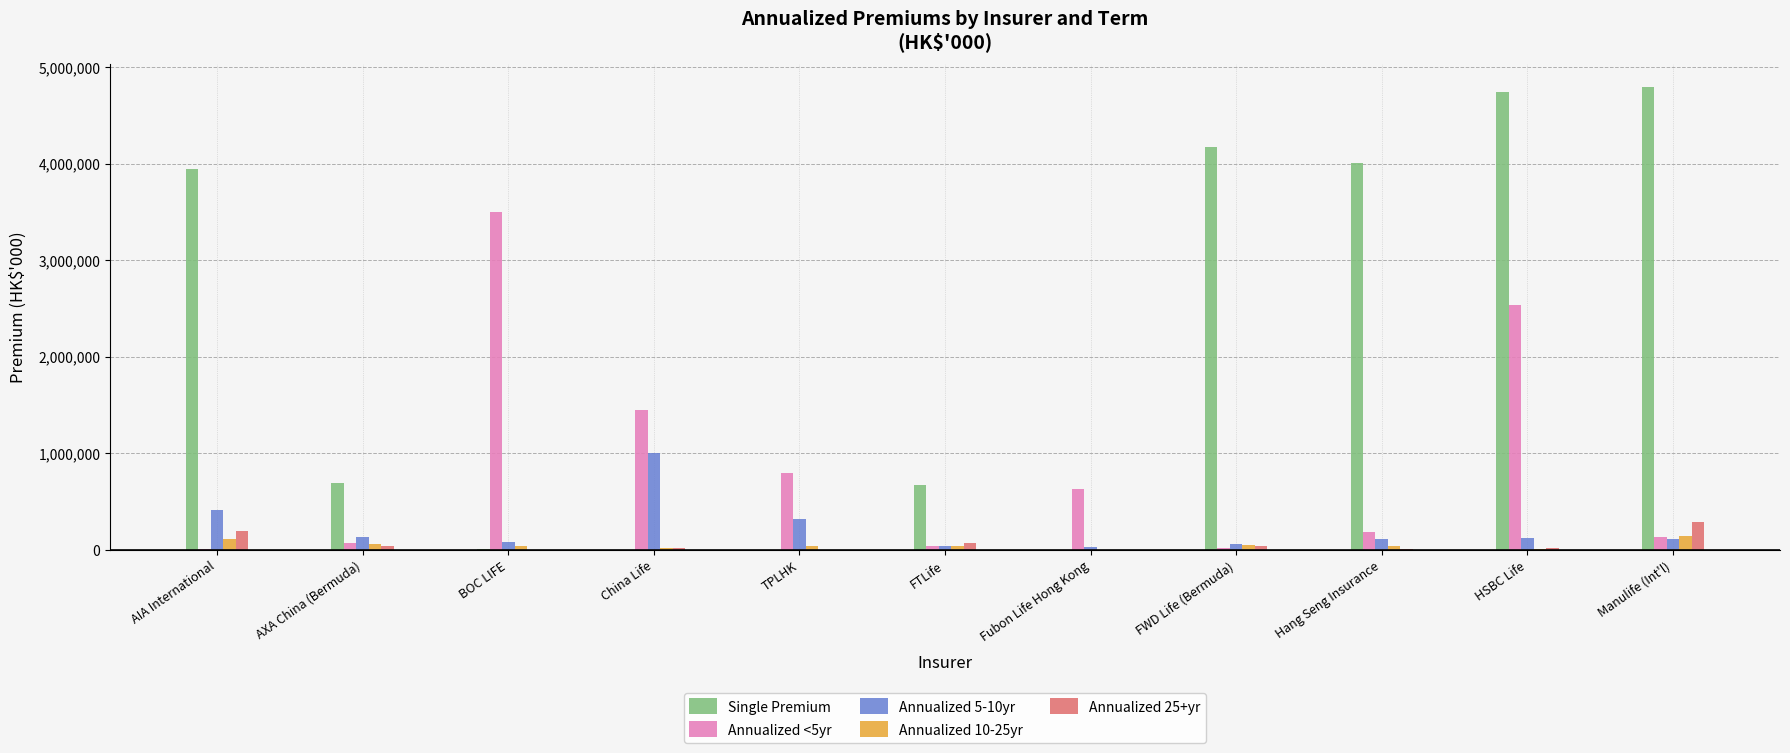

Which series has the largest total across all categories?

Single Premium